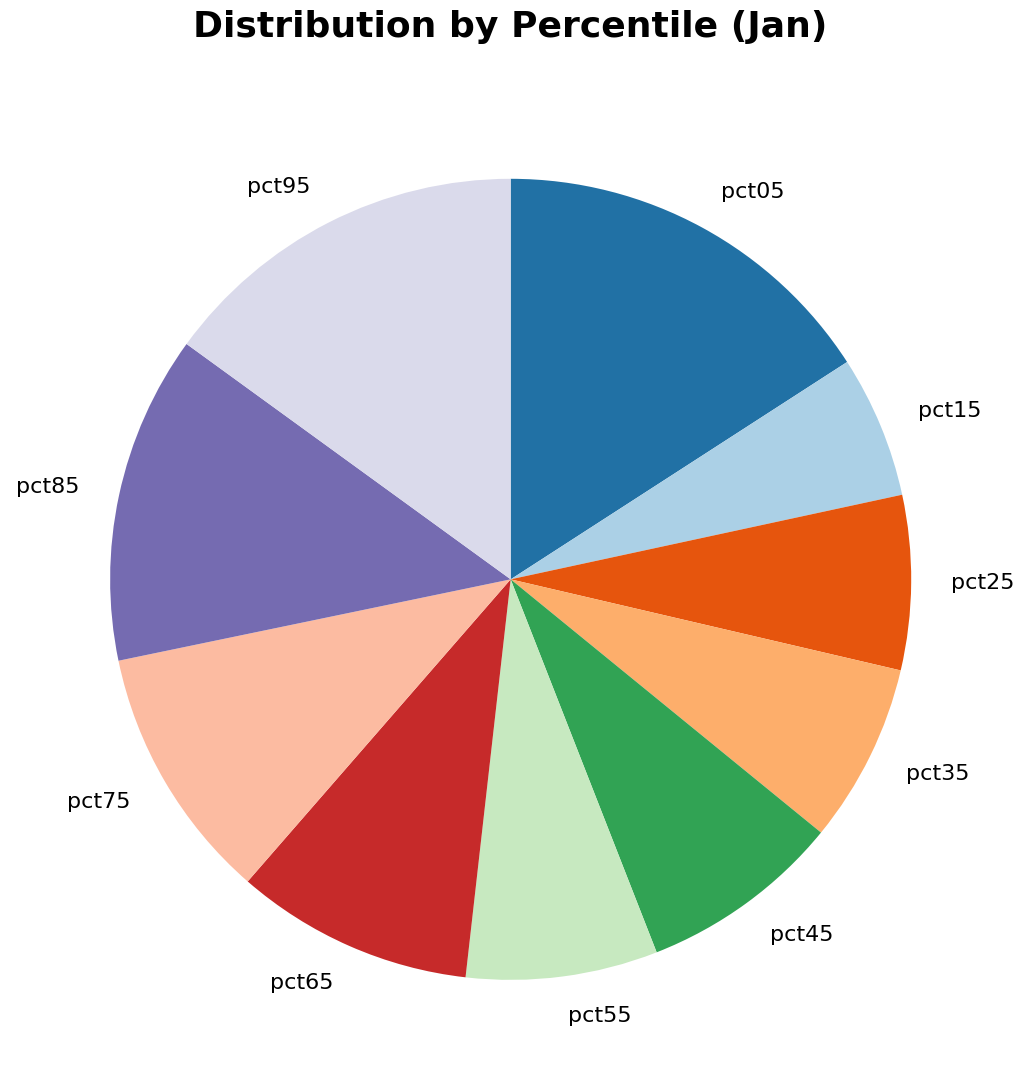

Is there any slice that represents more than half of the pie?

No